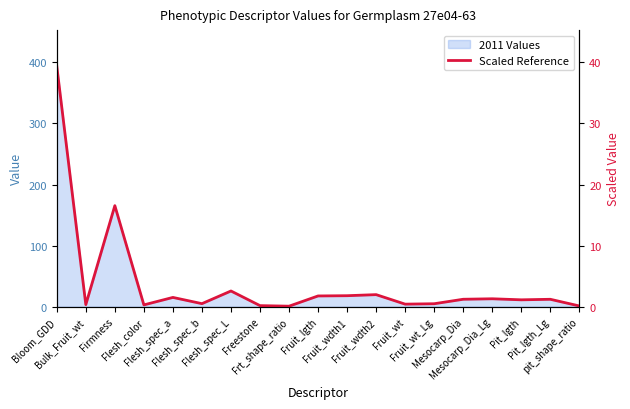

What is the label of the 3rd point from the left?

Firmness